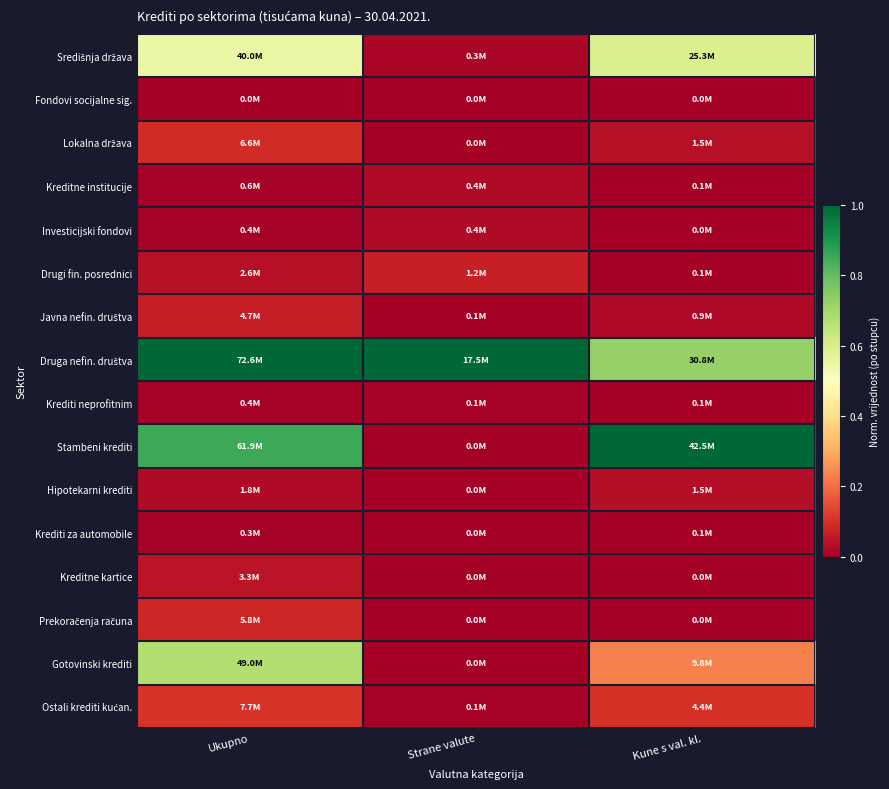

At Kune s val. kl., list the series in order from smallest to largest.

Fondovi socijalne sig., Investicijski fondovi, Kreditne kartice, Prekoračenja računa, Drugi fin. posrednici, Kreditne institucije, Krediti za automobile, Krediti neprofitnim, Javna nefin. društva, Hipotekarni krediti, Lokalna država, Ostali krediti kućan., Gotovinski krediti, Središnja država, Druga nefin. društva, Stambeni krediti